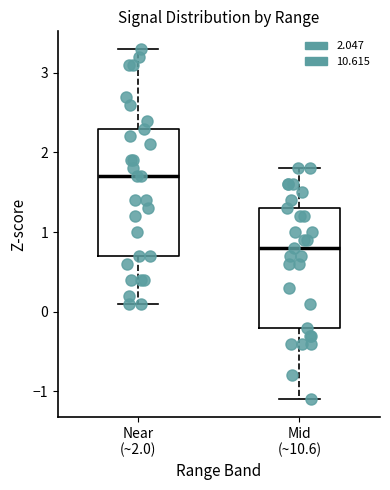

Which box has the highest median line?

Near (~2.0)